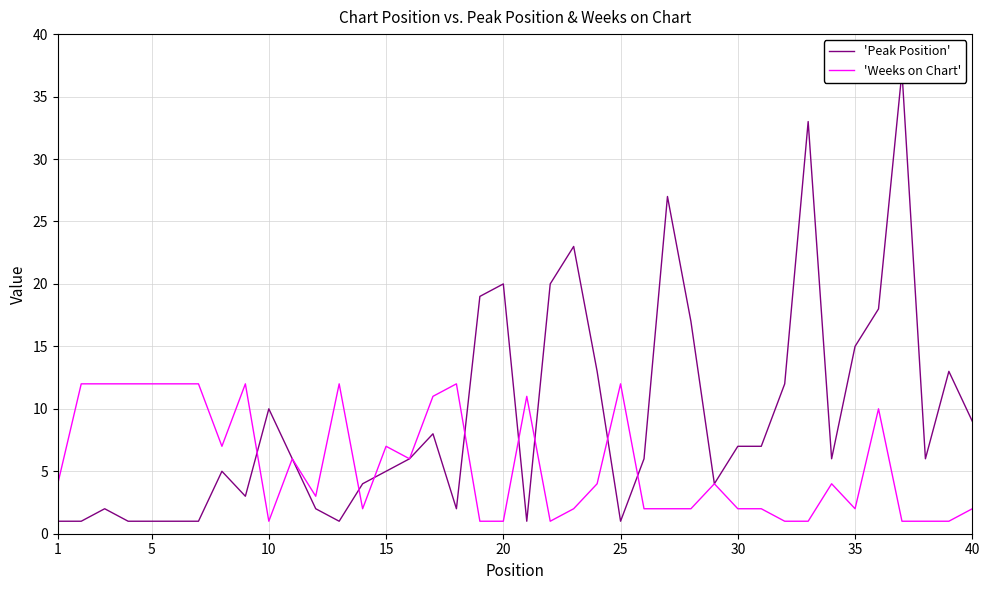

What is the maximum value shown in the chart?

37